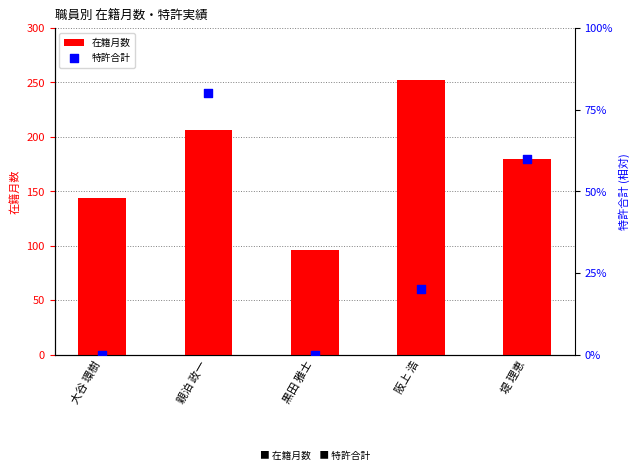

Which series reaches the maximum Y coordinate?

在籍月数